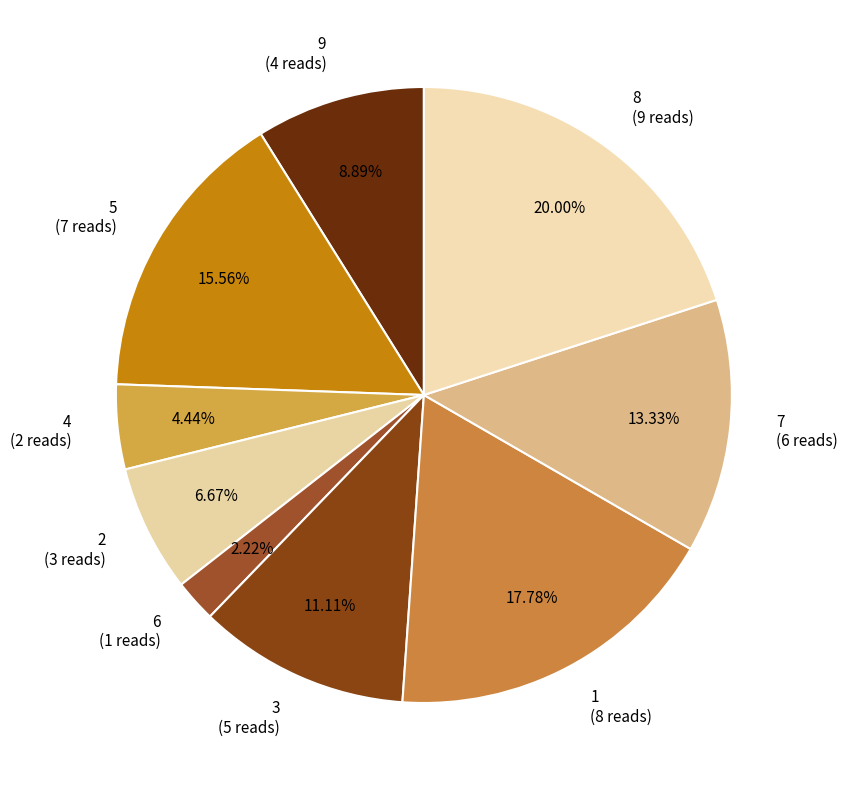

Does any single category account for the majority?

No